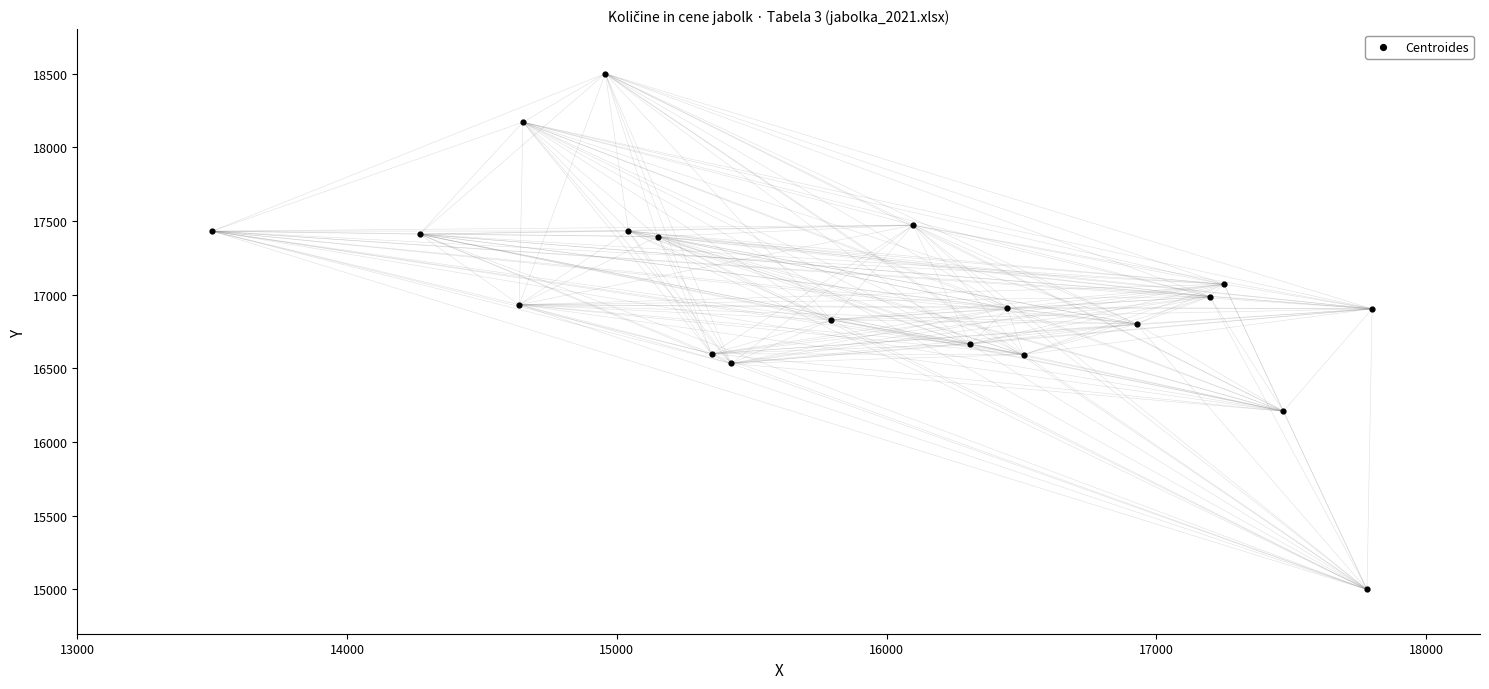

What is the range of X values (max minus min)?

4300.0